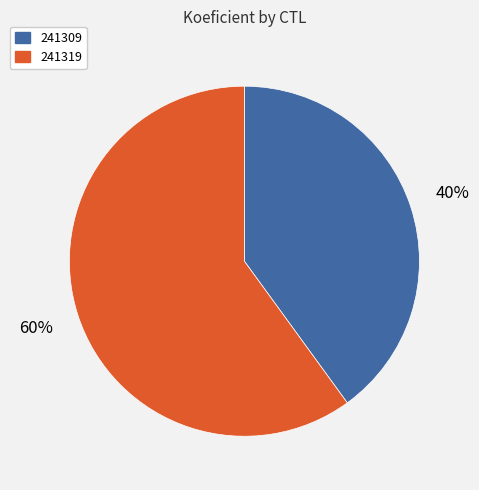

Rank the categories by value from highest to lowest.

241319, 241309